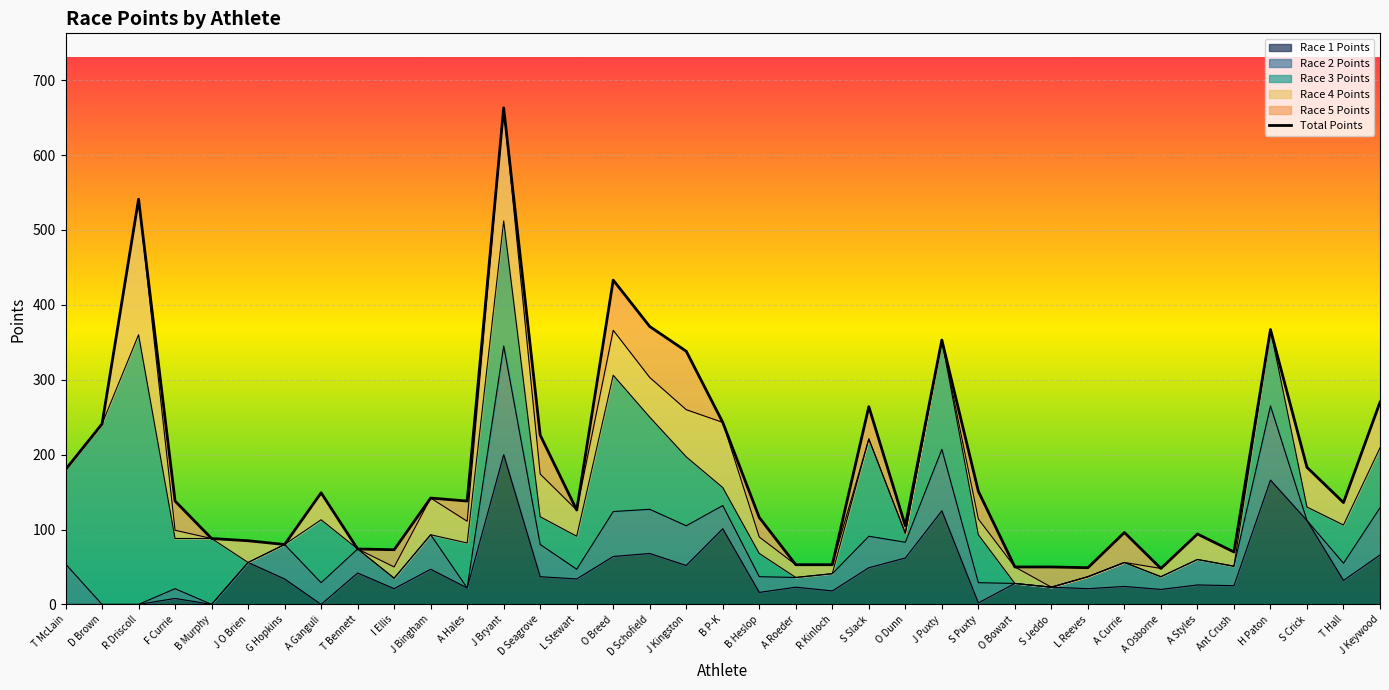

What is the approximate value of Race 3 Points at T Hall?

51